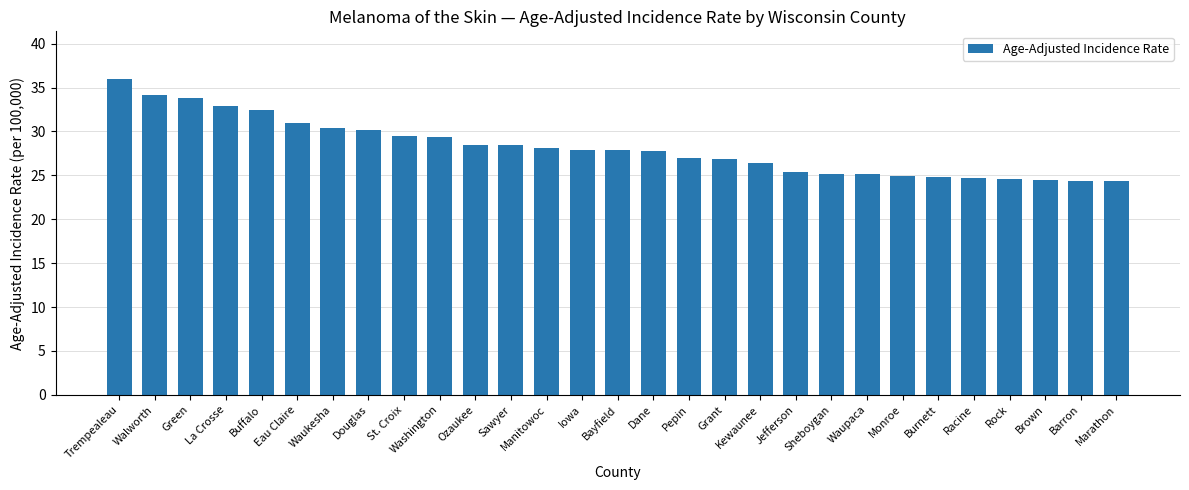

What value does the data have at Douglas?

30.2